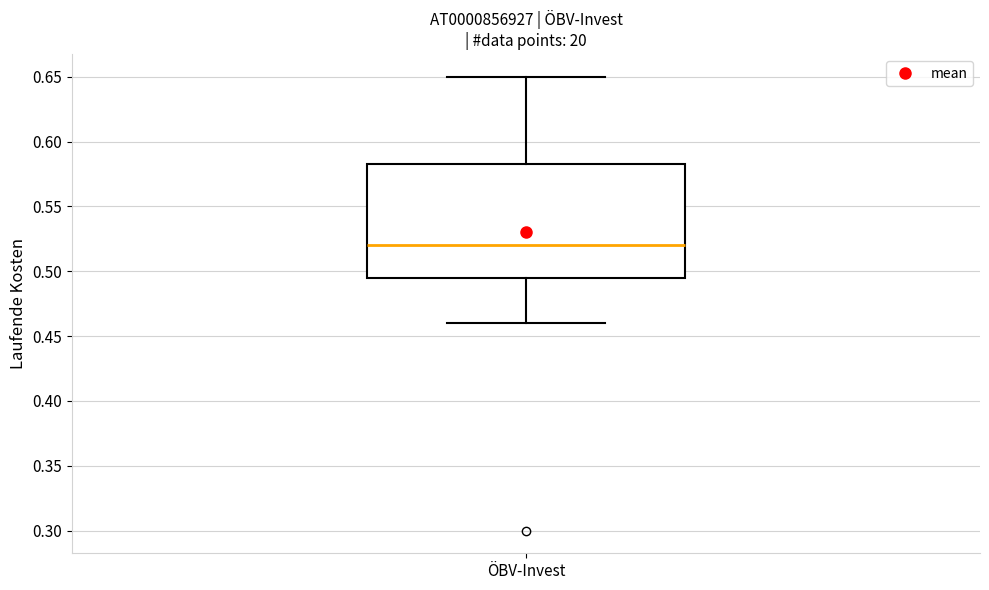

Transcribe this box plot: give where the median line is, the range the box spans, and where the two whiskers end, as read against the y-axis. The values are not printed on the chart, so give them approximately, as read against the axis.

median 0.520, box 0.495 to 0.585, whiskers 0.460 to 0.650